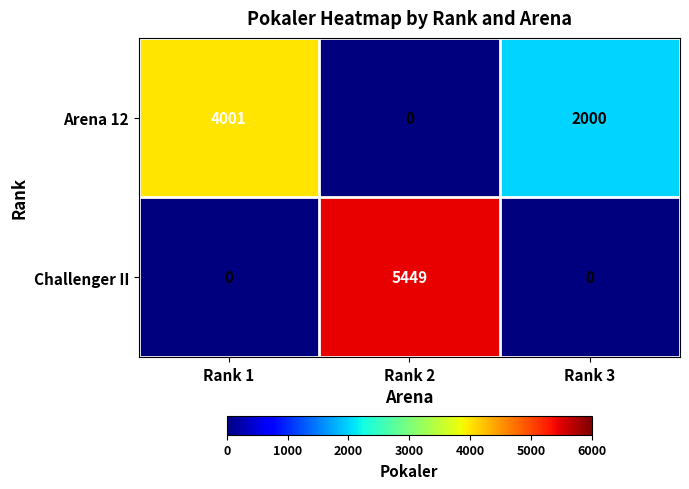

Which category has the highest value in the Challenger II series?

Rank 2